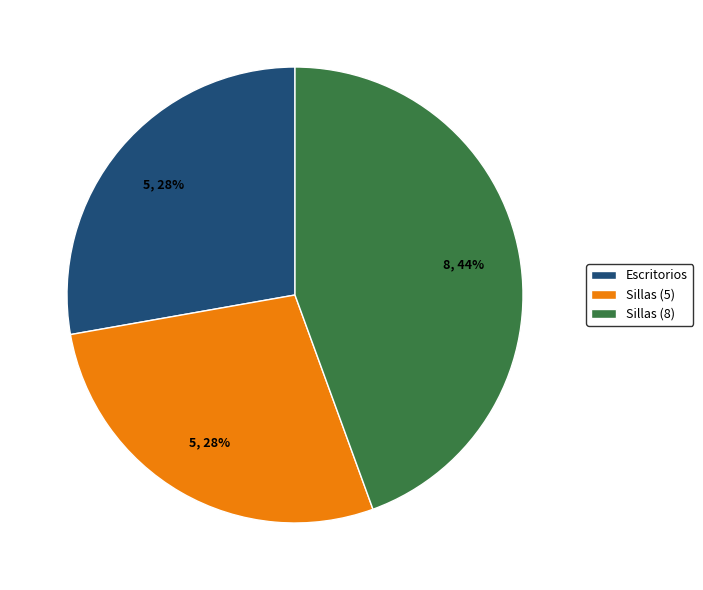

What is the largest slice in the pie chart?

Sillas (8)